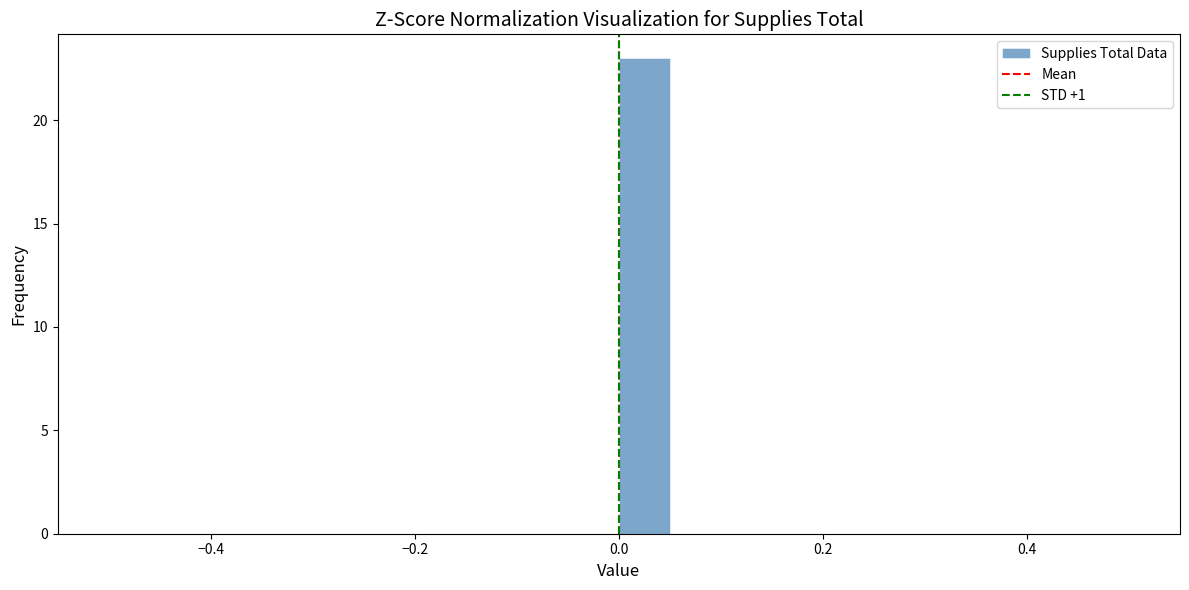

Around what value on the x-axis is the tallest bar? Give the approximate position of its centre, as read against the axis.

0.02